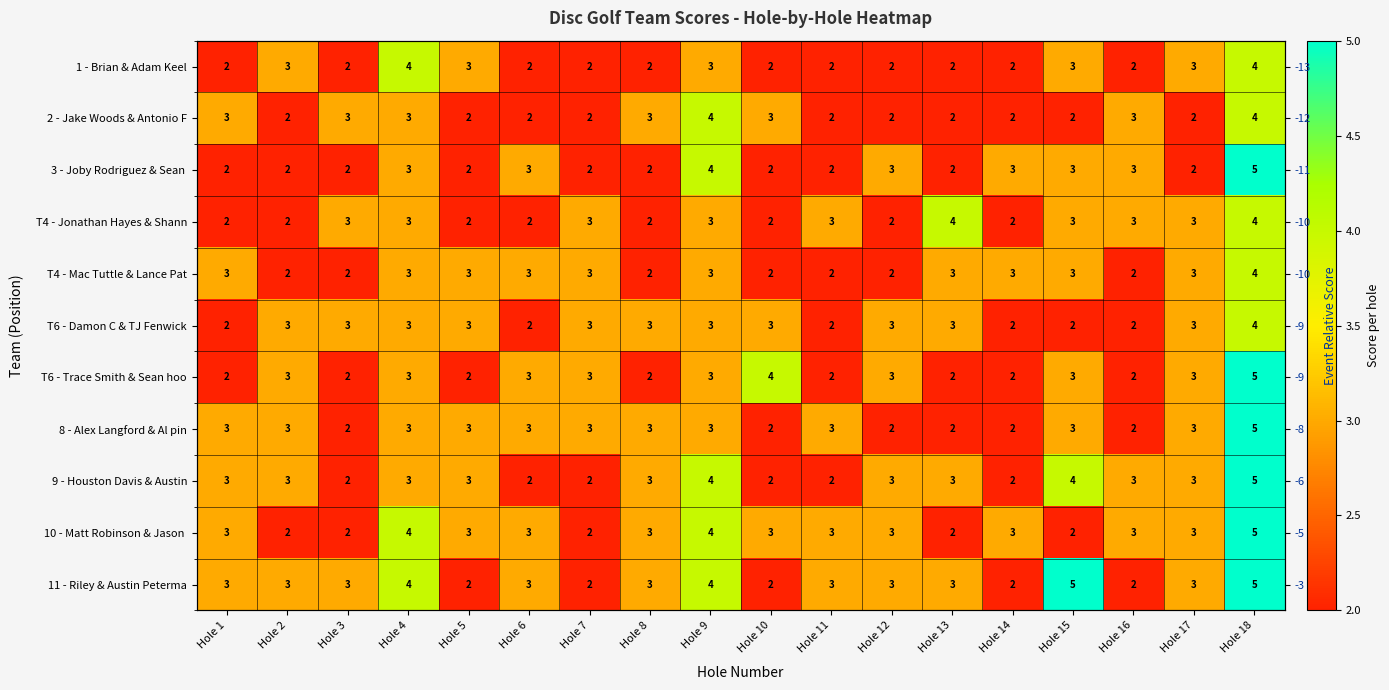

How many values in the 2 - Jake Woods & Antonio F series exceed 2?

8